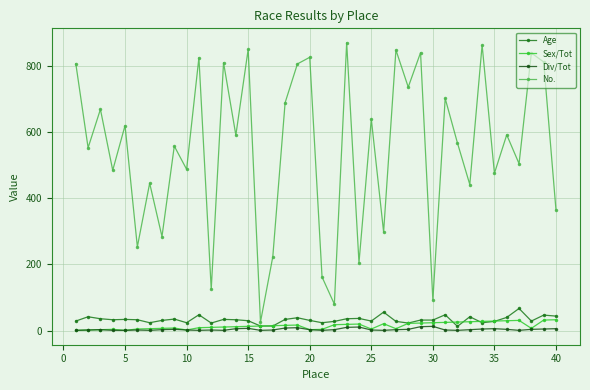

True or false: Age and Div/Tot intersect in this chart.

False